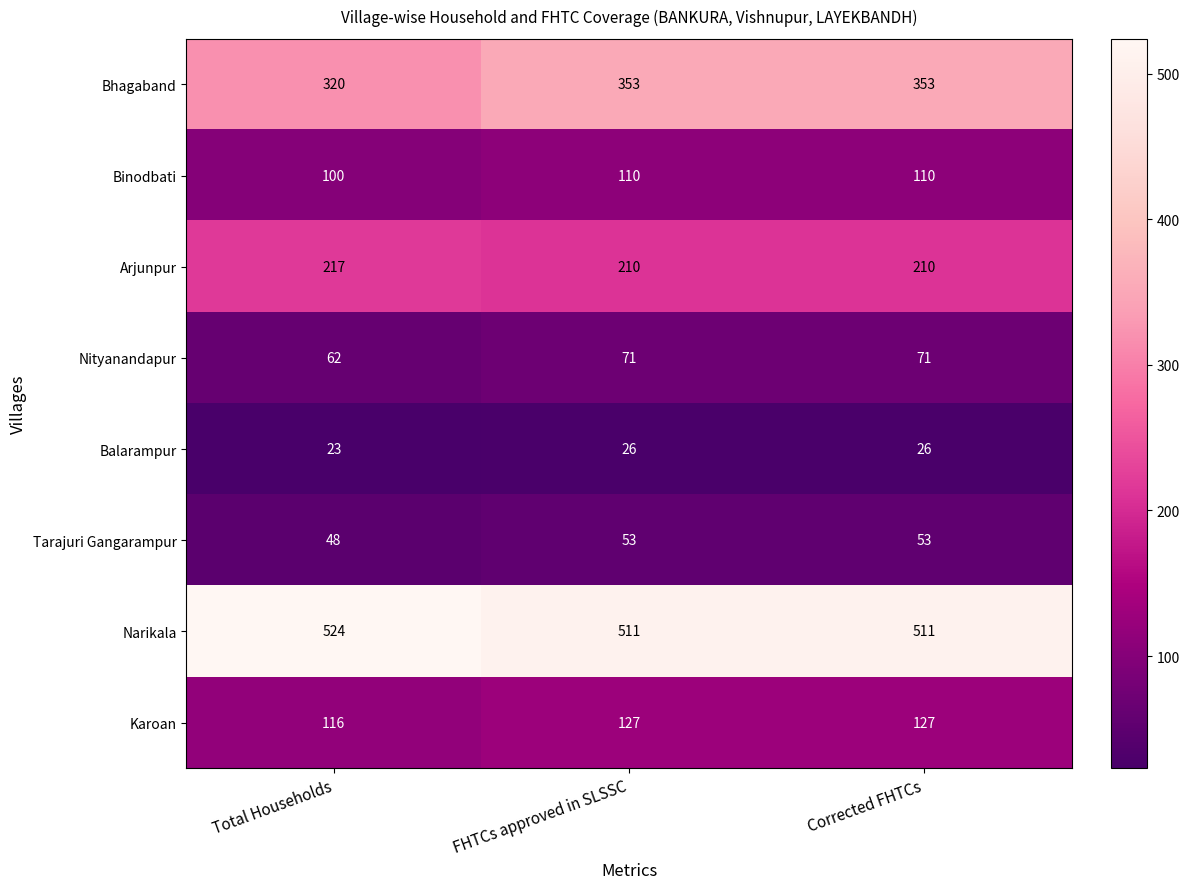

True or false: Arjunpur has a value of 317 at FHTCs approved in SLSSC.

False